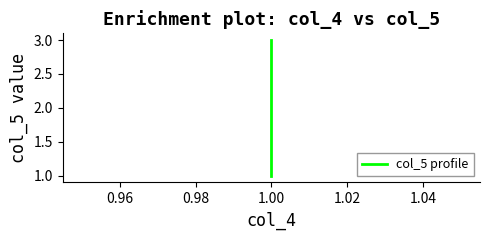

What is the maximum value shown in the chart?

3